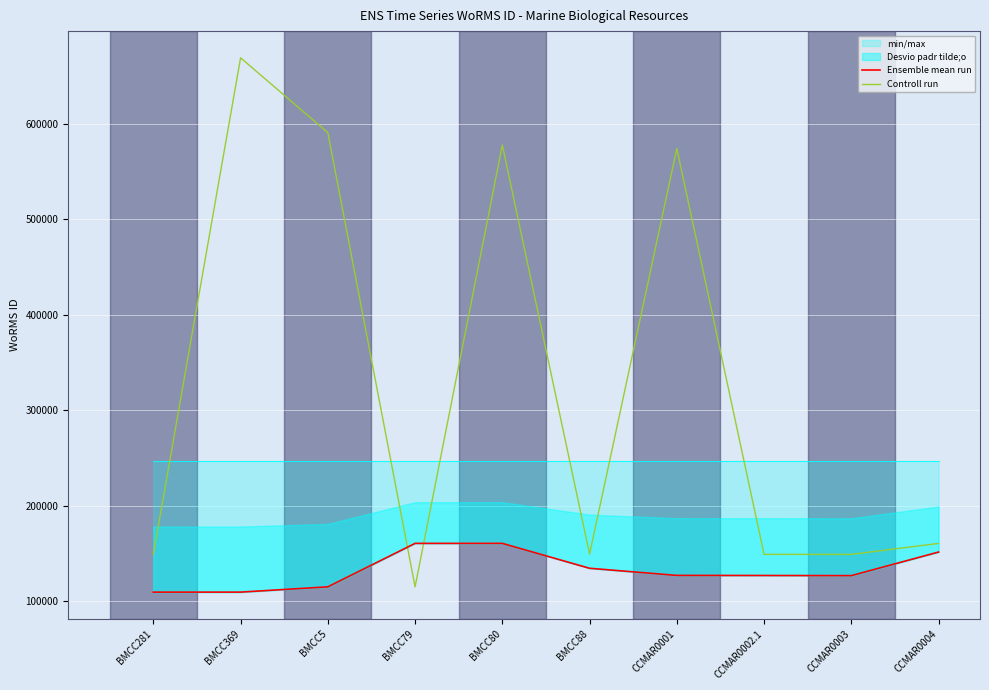

Which series has the widest spread of values?

Controll run